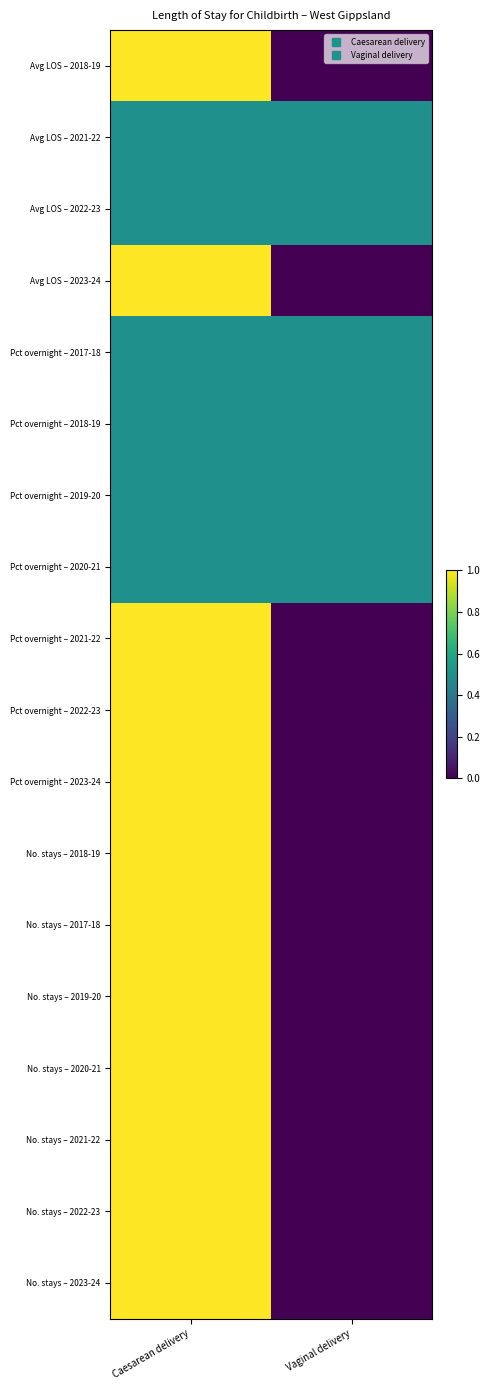

Reading left to right, list all the values displayed in this chart.

Avg LOS – 2018-19: Caesarean delivery=1.0	Vaginal delivery=0.0
Avg LOS – 2021-22: Caesarean delivery=0.5	Vaginal delivery=0.5
Avg LOS – 2022-23: Caesarean delivery=0.5	Vaginal delivery=0.5
Avg LOS – 2023-24: Caesarean delivery=1.0	Vaginal delivery=0.0
Pct overnight – 2017-18: Caesarean delivery=0.5	Vaginal delivery=0.5
Pct overnight – 2018-19: Caesarean delivery=0.5	Vaginal delivery=0.5
Pct overnight – 2019-20: Caesarean delivery=0.5	Vaginal delivery=0.5
Pct overnight – 2020-21: Caesarean delivery=0.5	Vaginal delivery=0.5
Pct overnight – 2021-22: Caesarean delivery=1.0	Vaginal delivery=0.0
Pct overnight – 2022-23: Caesarean delivery=1.0	Vaginal delivery=0.0
Pct overnight – 2023-24: Caesarean delivery=1.0	Vaginal delivery=0.0
No. stays – 2018-19: Caesarean delivery=1.0	Vaginal delivery=0.0
No. stays – 2017-18: Caesarean delivery=1.0	Vaginal delivery=0.0
No. stays – 2019-20: Caesarean delivery=1.0	Vaginal delivery=0.0
No. stays – 2020-21: Caesarean delivery=1.0	Vaginal delivery=0.0
No. stays – 2021-22: Caesarean delivery=1.0	Vaginal delivery=0.0
No. stays – 2022-23: Caesarean delivery=1.0	Vaginal delivery=0.0
No. stays – 2023-24: Caesarean delivery=1.0	Vaginal delivery=0.0